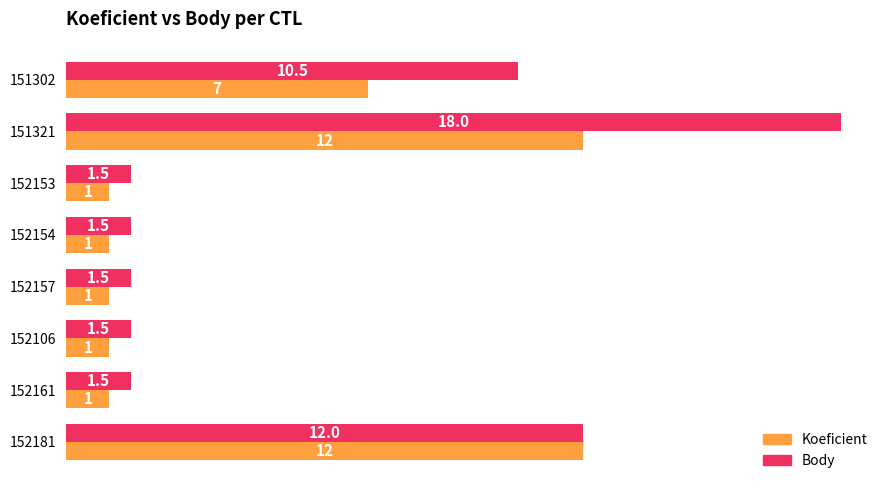

What is the minimum value shown in the chart?

1.0